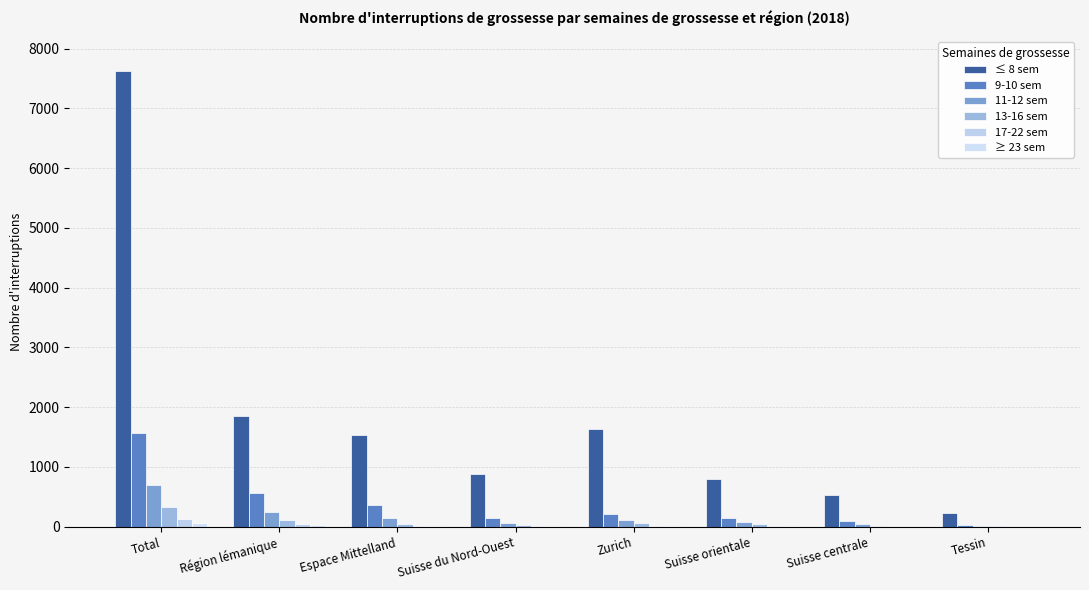

What is the maximum value for ≥ 23 sem?

70